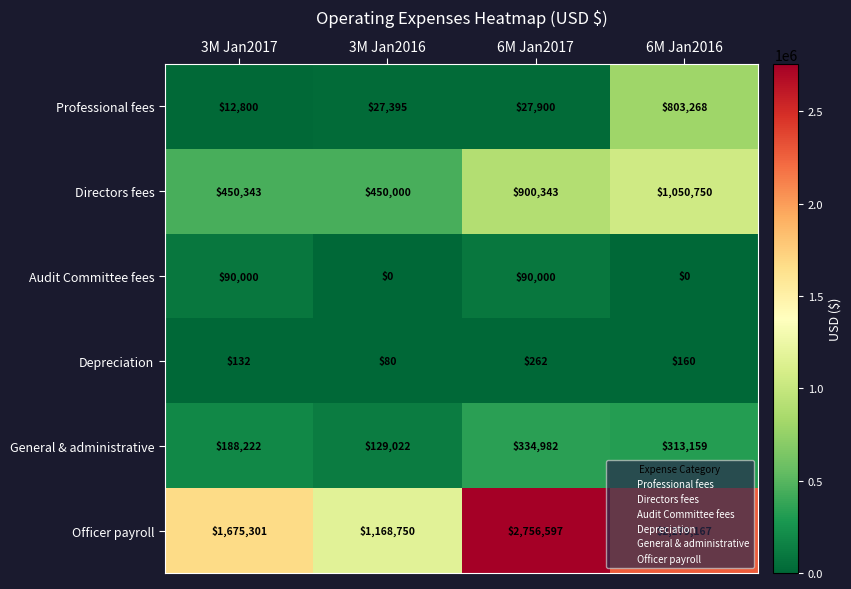

What is the total value across all series at 3M Jan2016?

1775247